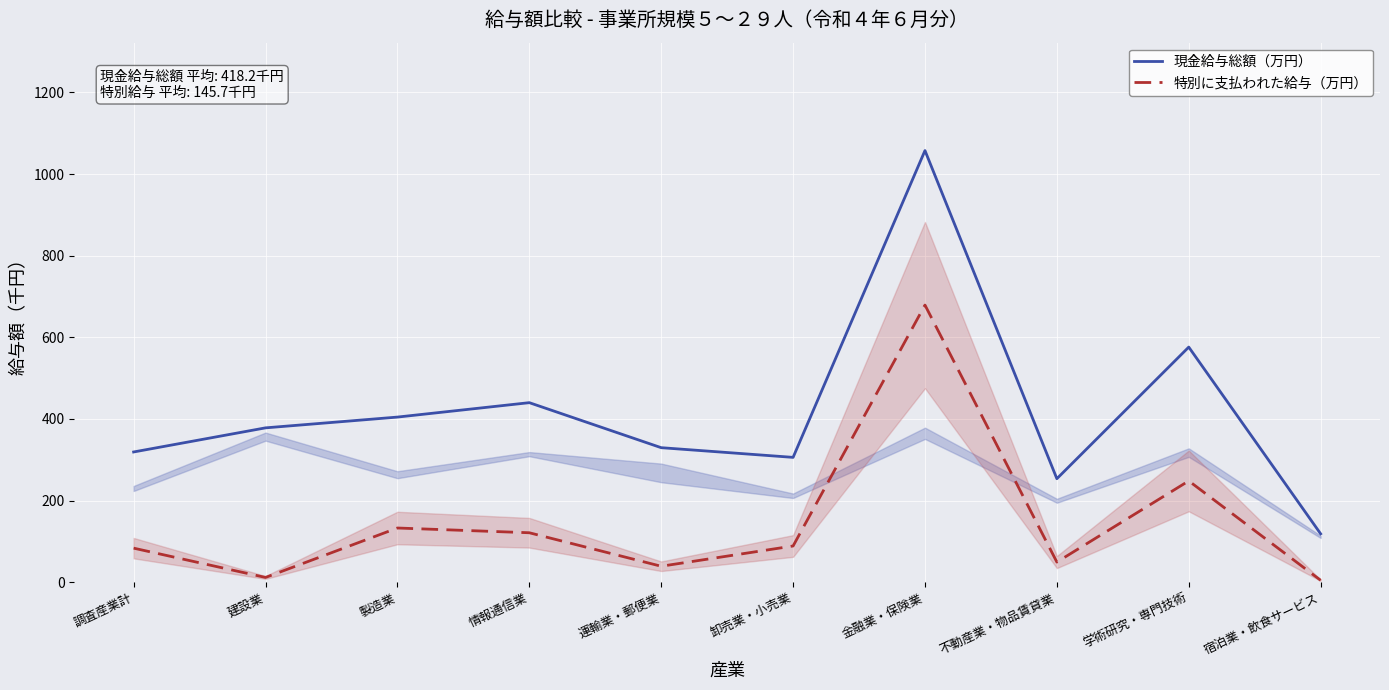

What is the sum of all 特別に支払われた給与（万円） values?

1457.0